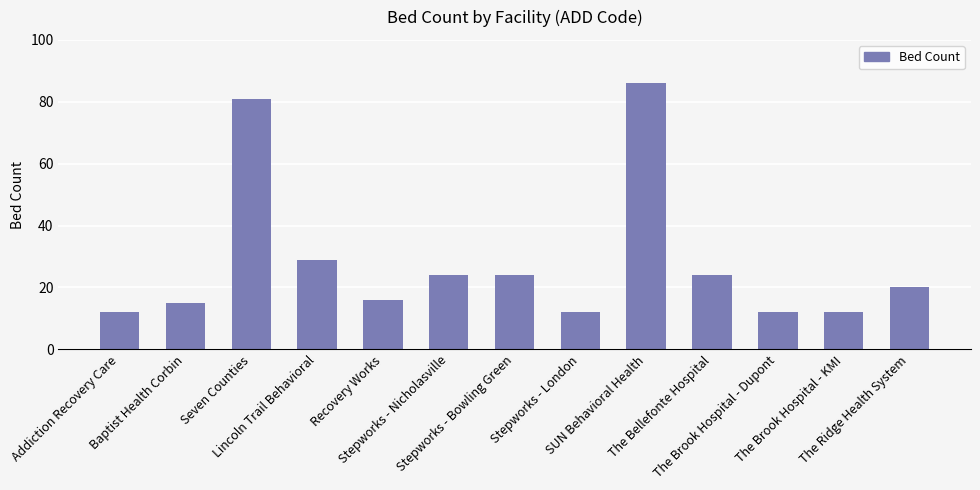

What is the smallest value displayed?

12